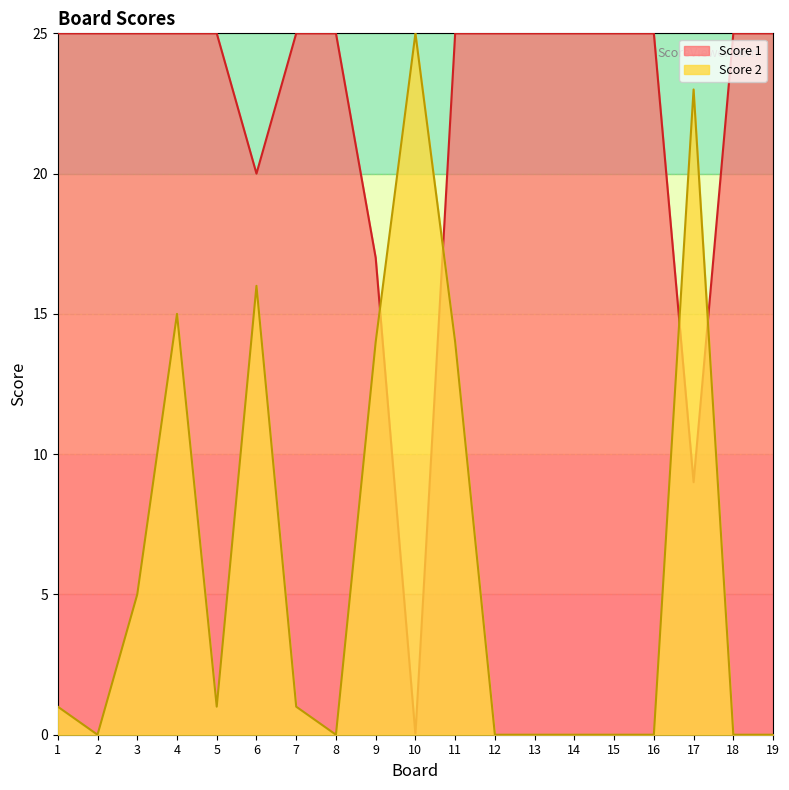

At which category is the sum across all series the highest?

4